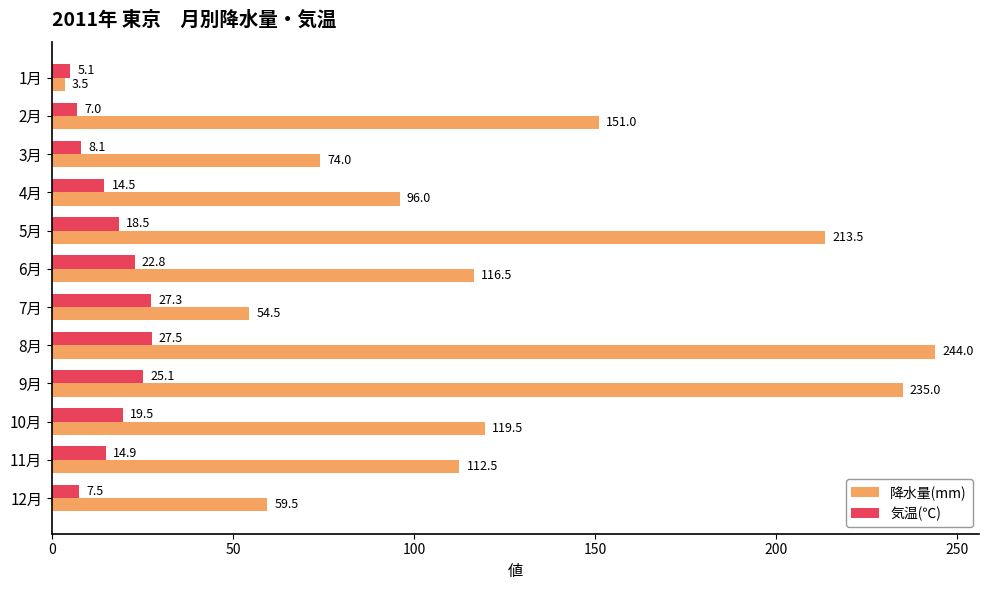

How many data points in 気温(℃) are above 18?

6